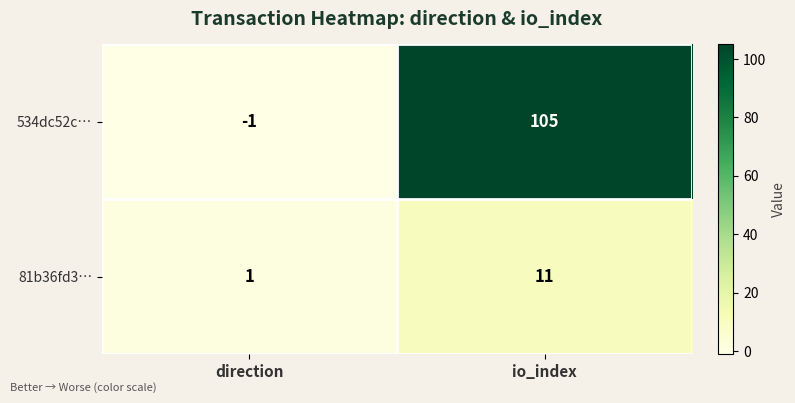

Is it true that 534dc52c… equals -1 at direction?

True